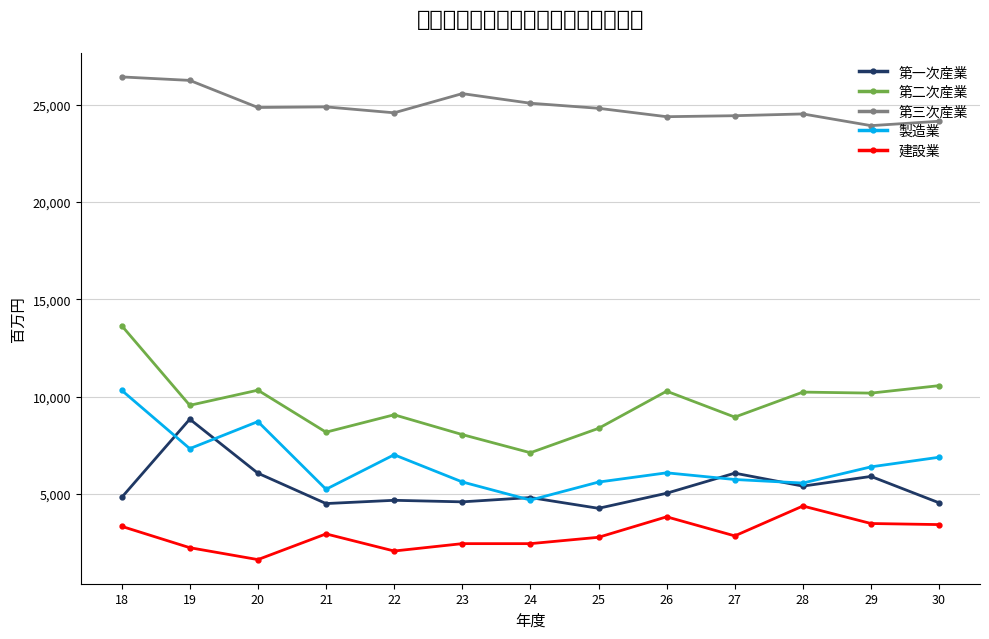

Rank the categories by 第三次産業 value from lowest to highest.

29, 30, 26, 27, 28, 22, 25, 20, 21, 24, 23, 19, 18